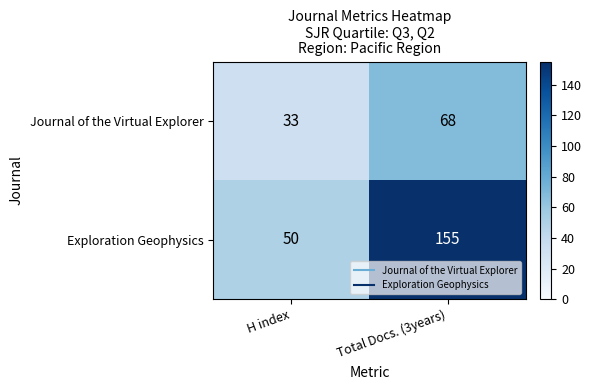

Read the Exploration Geophysics value at Total Docs. (3years).

155